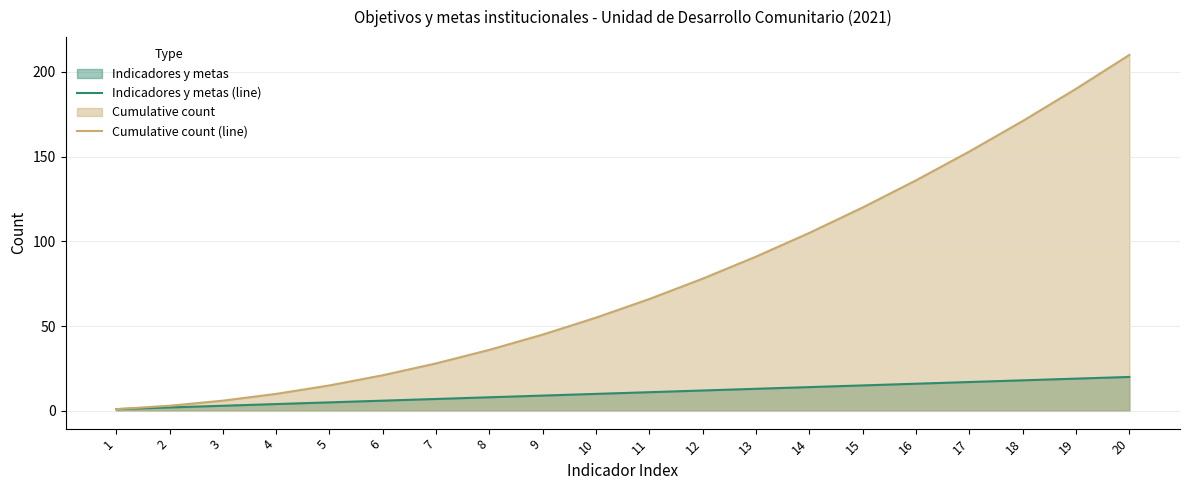

Reading left to right, extract all data points from this chart.

Indicadores y metas (line): 1=1	2=2	3=3	4=4	5=5	6=6	7=7	8=8	9=9	10=10	11=11	12=12	13=13	14=14	15=15	16=16	17=17	18=18	19=19	20=20
Cumulative count (line): 1=1	2=3	3=6	4=10	5=15	6=21	7=28	8=36	9=45	10=55	11=66	12=78	13=91	14=105	15=120	16=136	17=153	18=171	19=190	20=210